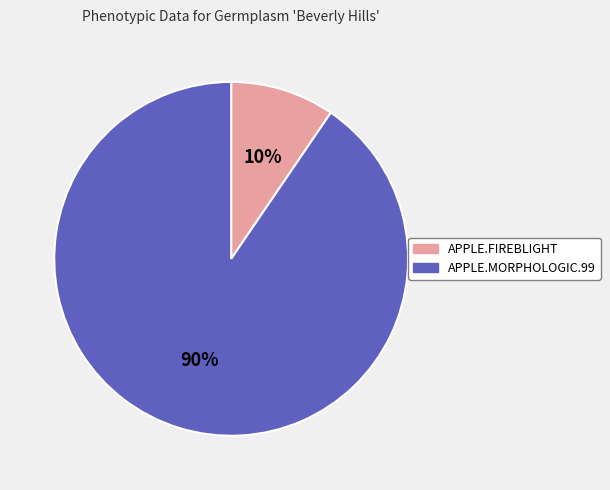

To the nearest percent, what is the combined percentage of APPLE.FIREBLIGHT and APPLE.MORPHOLOGIC.99?

100%